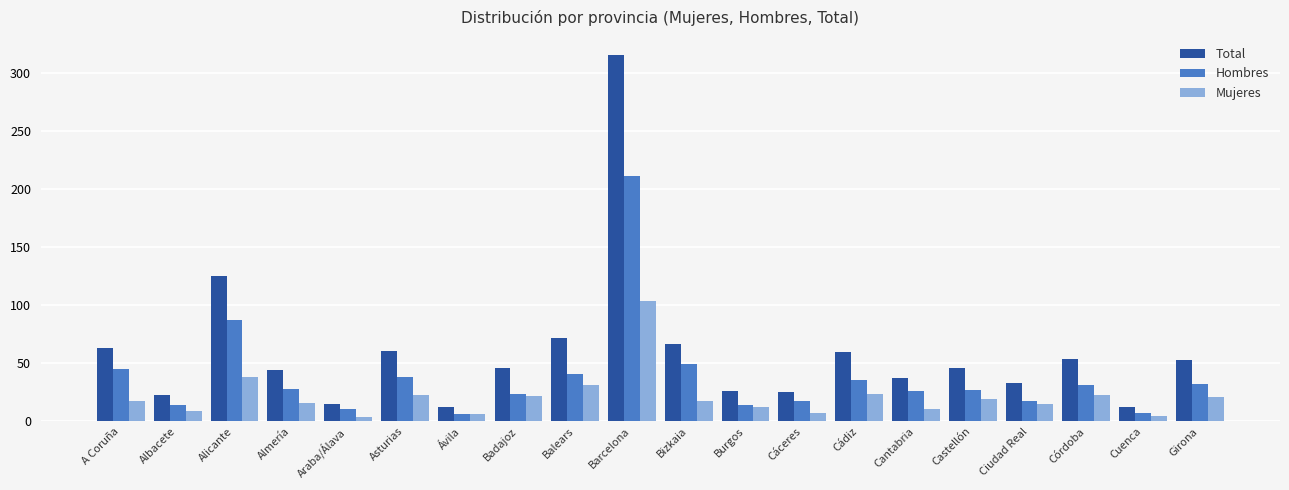

What is the spread (max minus min) of values at Burgos?

14